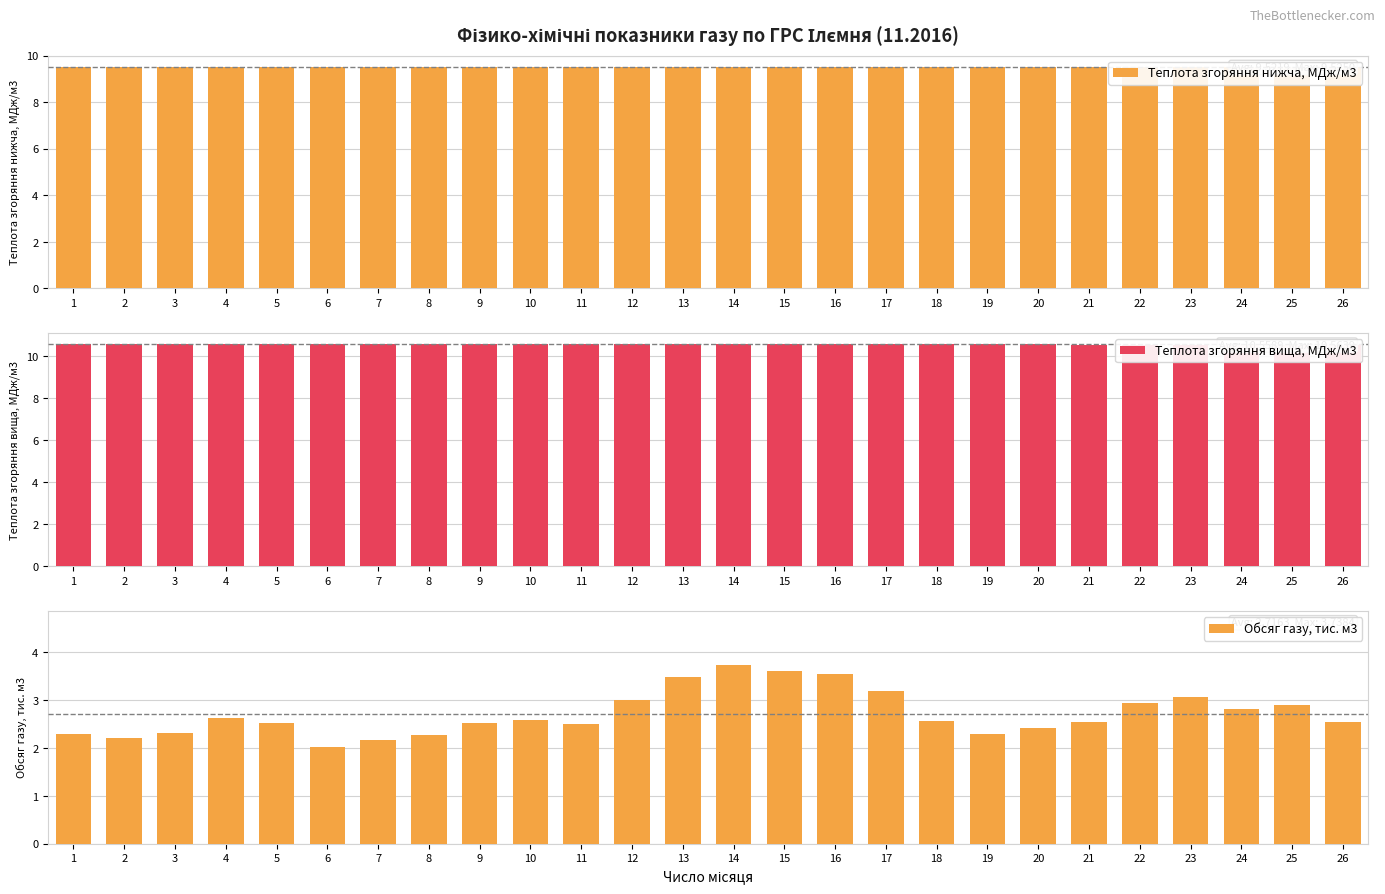

Reading right to left, list all the values displayed in this chart.

Теплота згоряння нижча, МДж/м3: 26=9.5	25=9.5	24=9.5	23=9.5	22=9.5	21=9.5	20=9.5	19=9.5	18=9.5	17=9.5	16=9.5	15=9.5	14=9.5	13=9.5	12=9.5	11=9.5	10=9.5	9=9.5	8=9.5	7=9.5	6=9.5	5=9.5	4=9.5	3=9.5	2=9.5	1=9.5
Теплота згоряння вища, МДж/м3: 26=10.5	25=10.5	24=10.5	23=10.5	22=10.5	21=10.5	20=10.6	19=10.6	18=10.6	17=10.6	16=10.6	15=10.6	14=10.6	13=10.6	12=10.6	11=10.6	10=10.6	9=10.6	8=10.6	7=10.6	6=10.6	5=10.6	4=10.6	3=10.6	2=10.6	1=10.6
Обсяг газу, тис. м3: 26=2.5	25=2.9	24=2.8	23=3.1	22=2.9	21=2.5	20=2.4	19=2.3	18=2.6	17=3.2	16=3.5	15=3.6	14=3.7	13=3.5	12=3.0	11=2.5	10=2.6	9=2.5	8=2.3	7=2.2	6=2.0	5=2.5	4=2.6	3=2.3	2=2.2	1=2.3